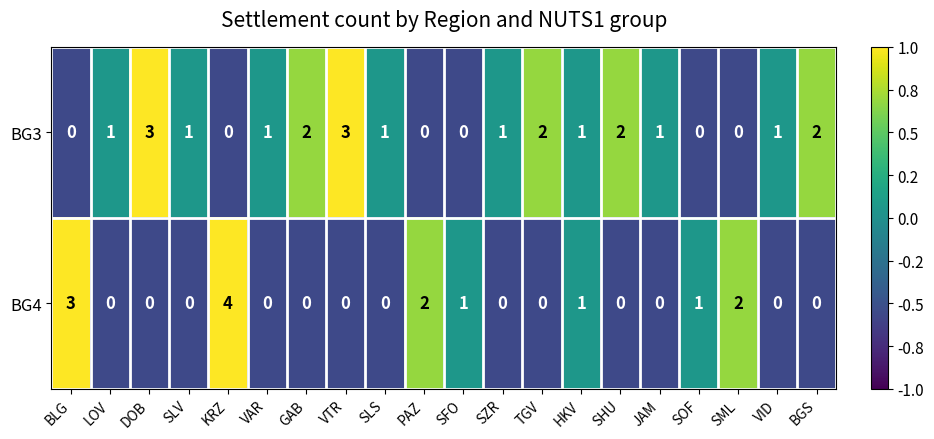

How many BG4 values are between 0 and 1?

16